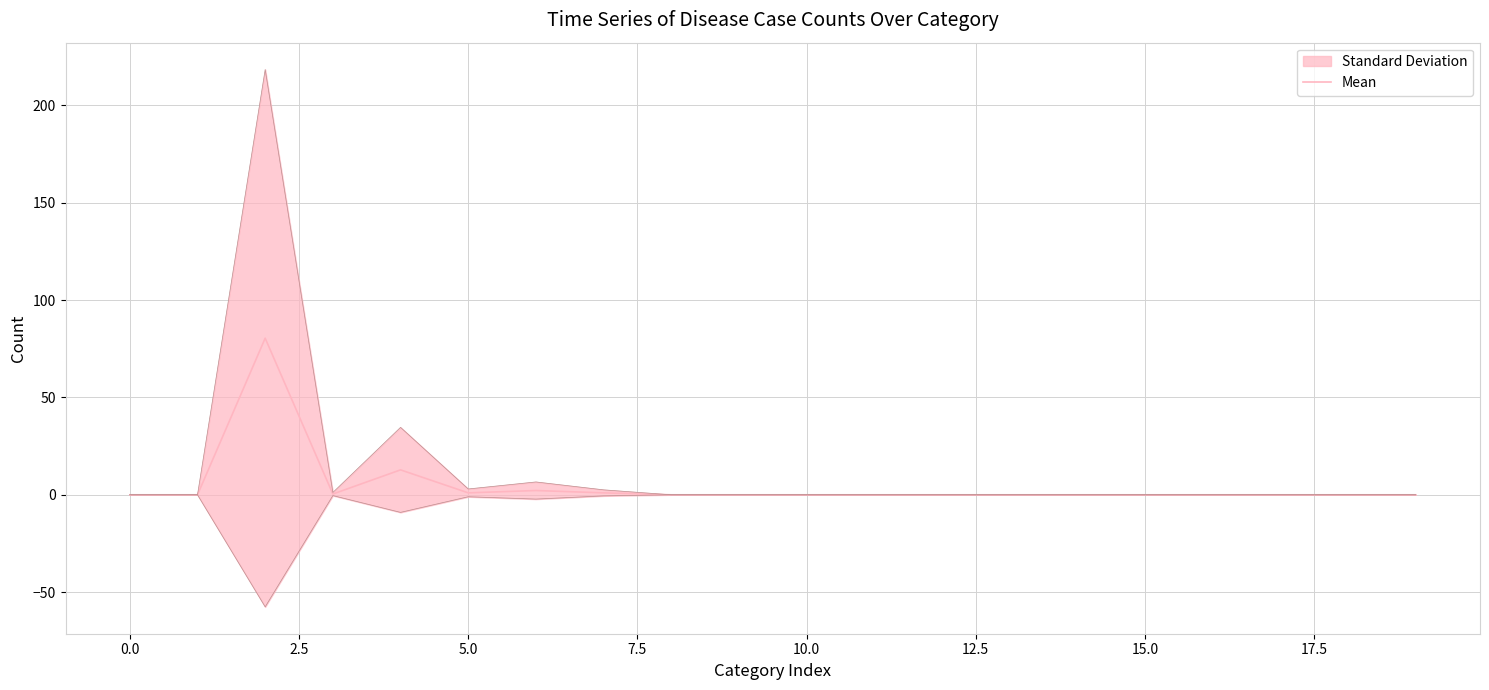

The value of Mean at 10.0 is -32.9. True or false?

False